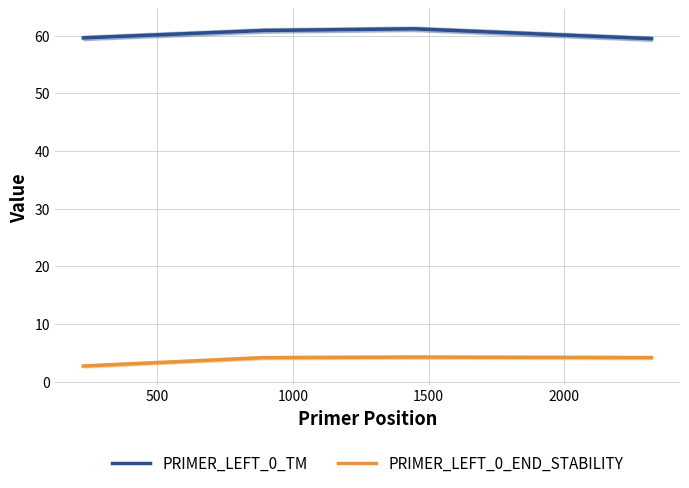

What is the highest value of the PRIMER_LEFT_0_TM series?

61.2